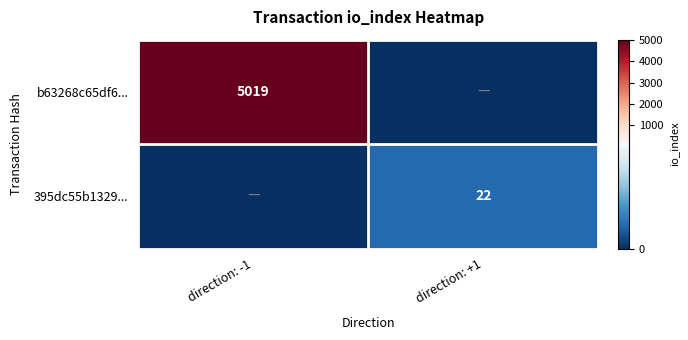

Is it true that 395dc55b1329... equals 36 at direction: +1?

False